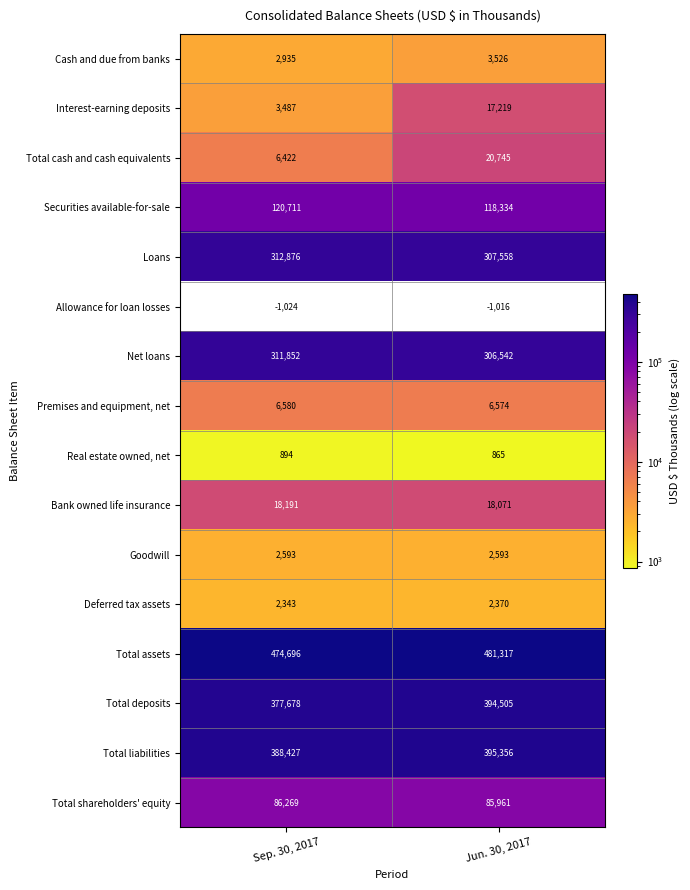

What is the sum of all Securities available-for-sale values?

239045